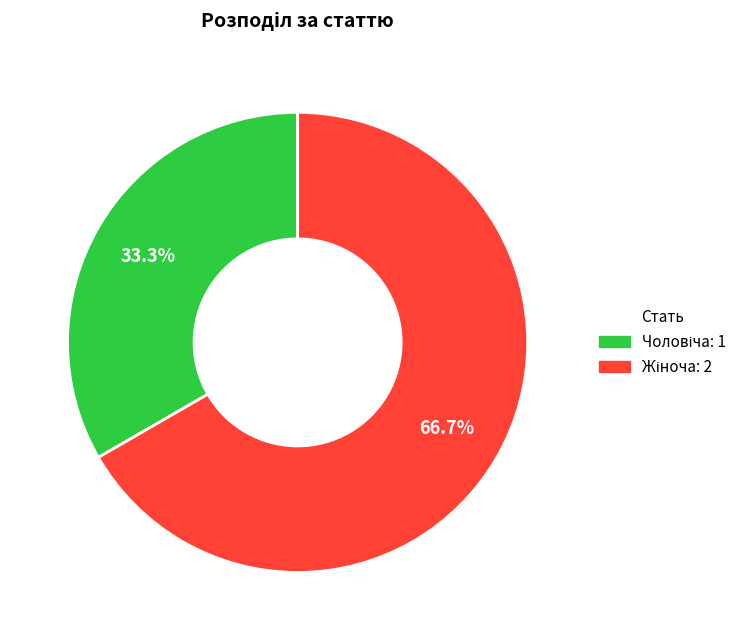

How many slices are in this pie chart?

2